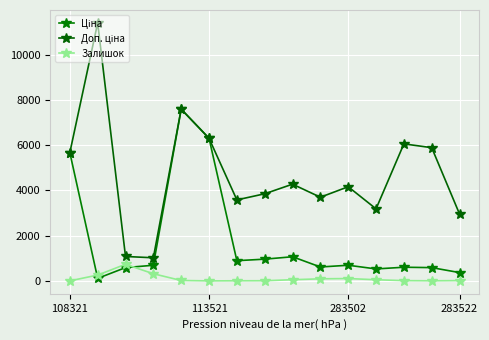

What is the maximum value shown in the chart?

11410.0